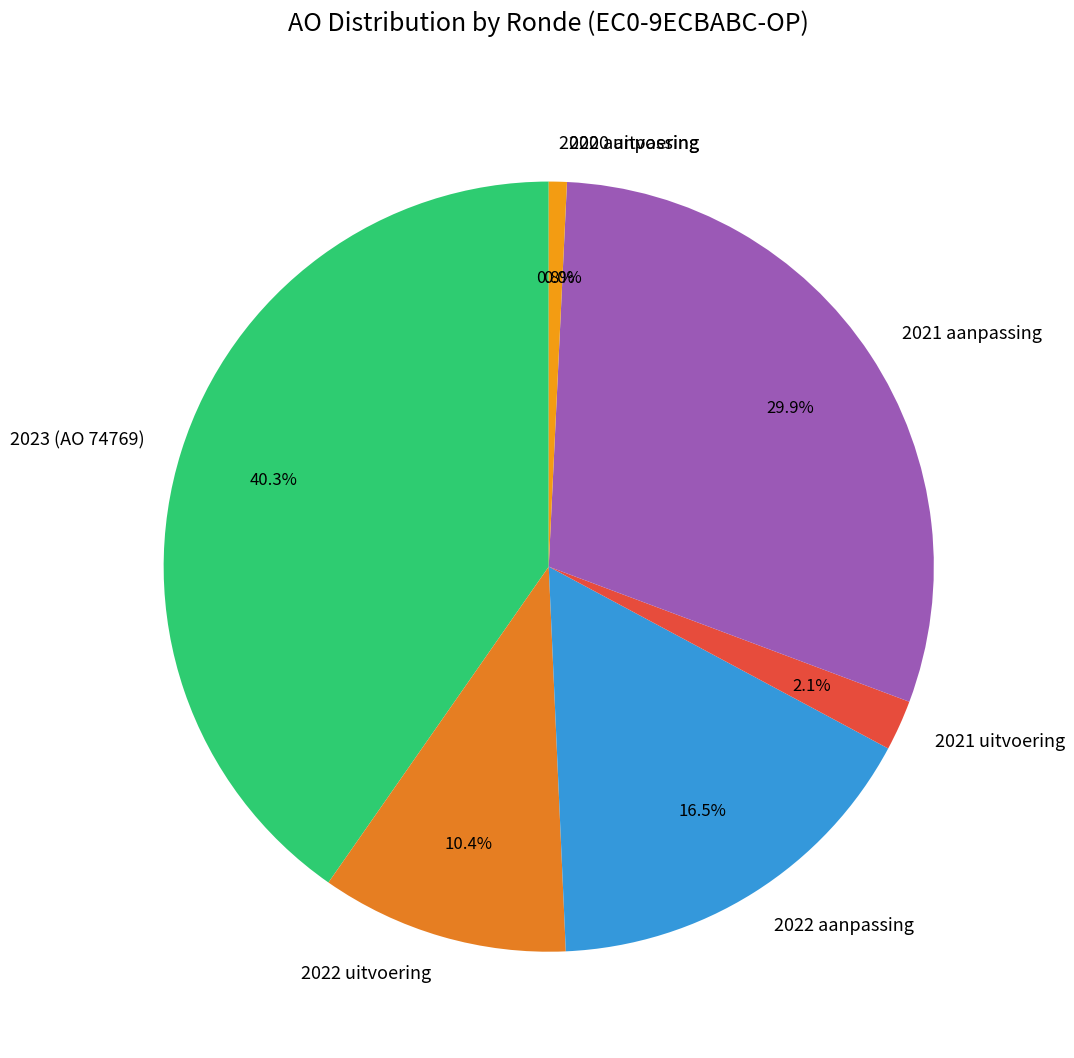

What portion of the pie excludes 2022 uitvoering?

89.6%